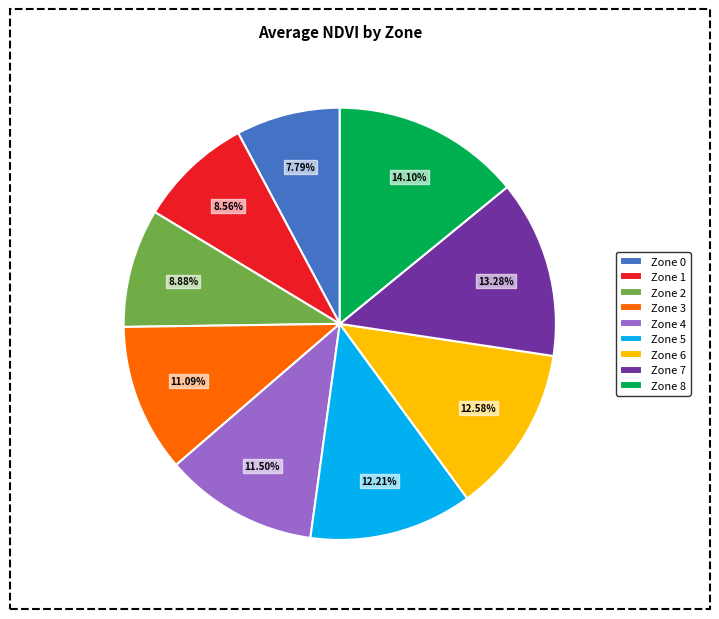

Which category has the biggest portion of the pie?

Zone 8